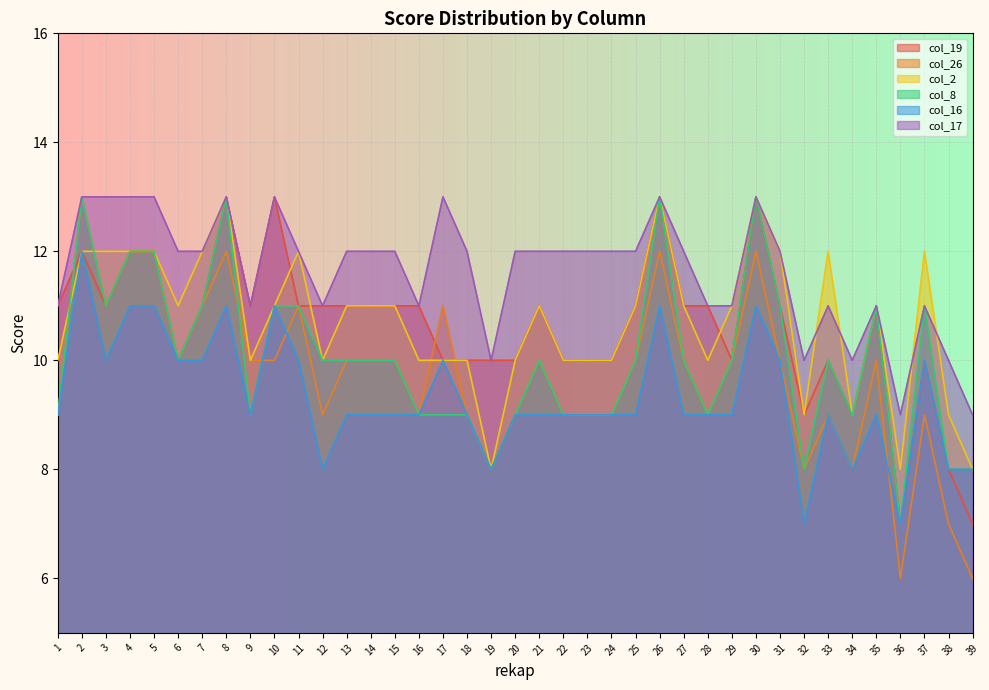

What is the average value of the col_2 series?

11